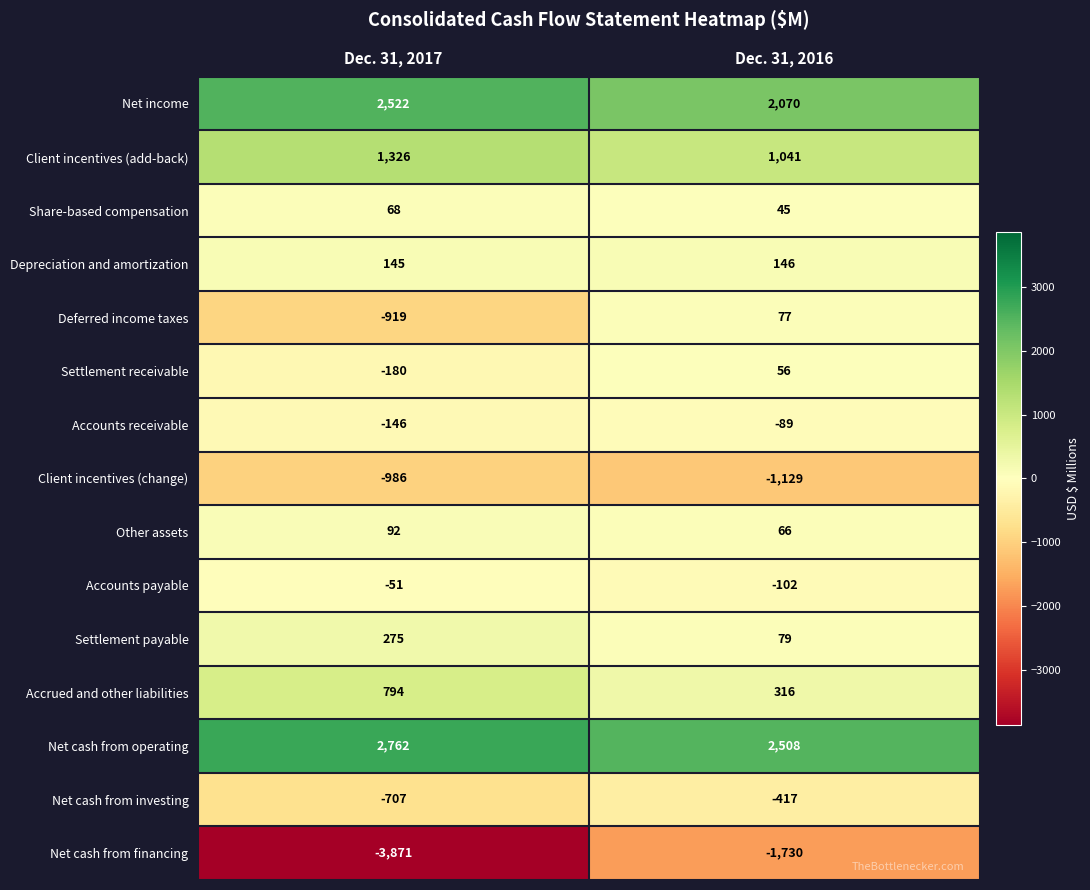

Rank the series by their maximum value, from highest to lowest.

Net cash from operating, Net income, Client incentives (add-back), Accrued and other liabilities, Settlement payable, Depreciation and amortization, Other assets, Deferred income taxes, Share-based compensation, Settlement receivable, Accounts payable, Accounts receivable, Net cash from investing, Client incentives (change), Net cash from financing